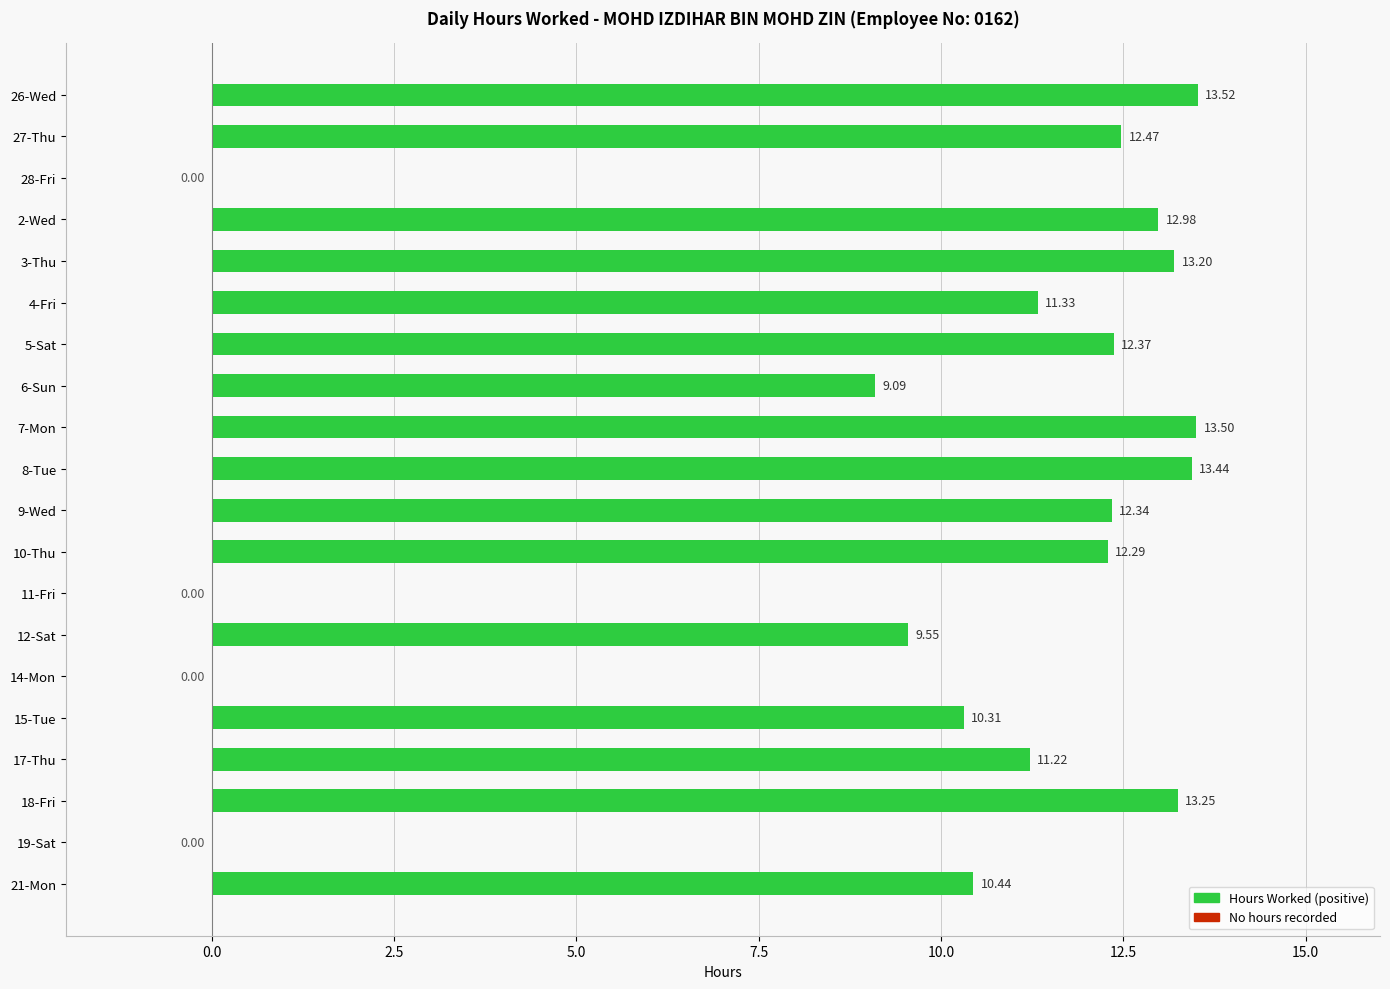

Between 5-Sat and 3-Thu, which is larger?

3-Thu